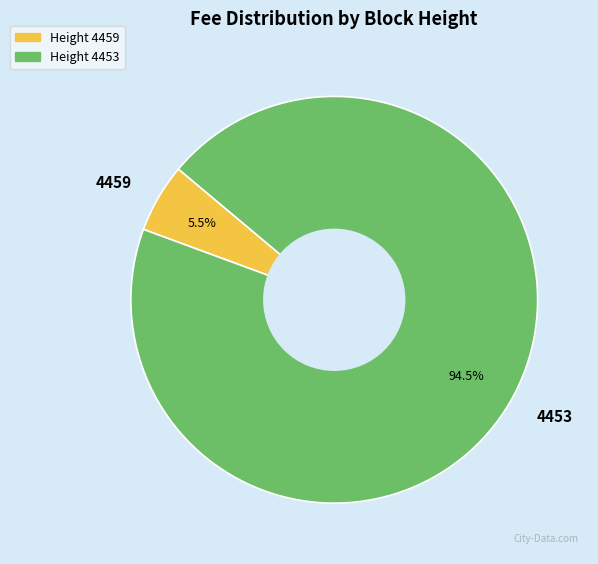

How many segments does this pie chart have?

2